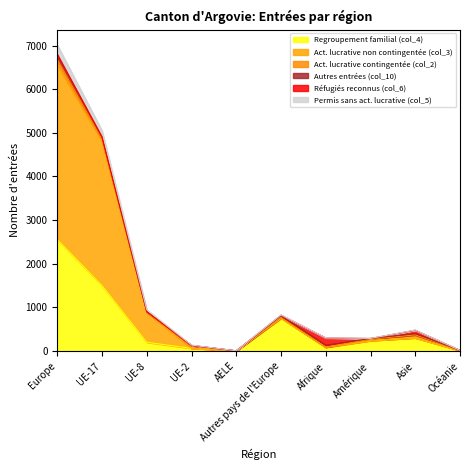

What is the value of the Permis sans act. lucrative (col_5) point at the 5th from the left?

5